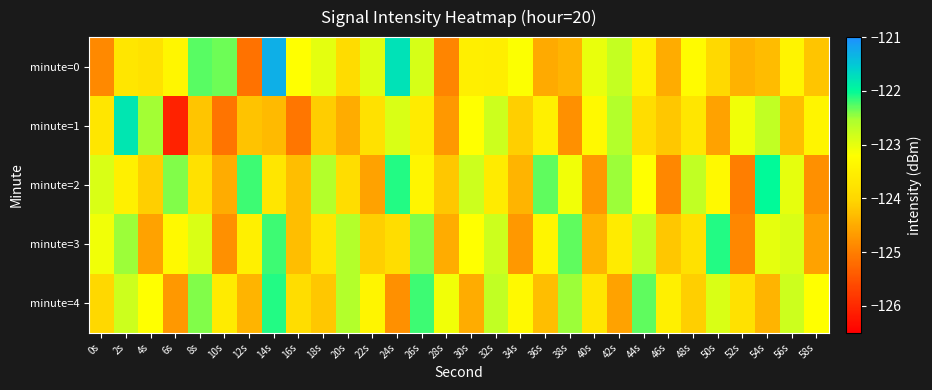

Reading left to right, transcribe all the data shown in this chart.

minute=0: 0s=-124.9	2s=-123.7	4s=-123.8	6s=-123.4	8s=-122.3	10s=-122.3	12s=-125.1	14s=-121.3	16s=-123.2	18s=-123.0	20s=-123.9	22s=-122.9	24s=-121.8	26s=-122.9	28s=-124.9	30s=-123.5	32s=-123.5	34s=-123.2	36s=-124.5	38s=-124.4	40s=-123.0	42s=-122.7	44s=-123.5	46s=-124.5	48s=-123.3	50s=-124.0	52s=-124.4	54s=-124.3	56s=-123.4	58s=-124.2
minute=1: 0s=-123.7	2s=-121.8	4s=-122.5	6s=-126.1	8s=-124.2	10s=-125.1	12s=-124.2	14s=-124.3	16s=-125.1	18s=-124.1	20s=-124.5	22s=-123.8	24s=-122.9	26s=-123.6	28s=-124.7	30s=-123.2	32s=-122.8	34s=-124.1	36s=-123.5	38s=-124.8	40s=-123.3	42s=-122.6	44s=-123.9	46s=-124.2	48s=-123.7	50s=-124.6	52s=-123.1	54s=-122.7	56s=-124.3	58s=-123.4
minute=2: 0s=-122.9	2s=-123.5	4s=-124.1	6s=-122.4	8s=-123.8	10s=-124.5	12s=-122.2	14s=-123.7	16s=-124.3	18s=-122.6	20s=-123.9	22s=-124.6	24s=-122.1	26s=-123.4	28s=-124.2	30s=-122.8	32s=-123.6	34s=-124.4	36s=-122.3	38s=-123.1	40s=-124.7	42s=-122.5	44s=-123.2	46s=-124.9	48s=-122.7	50s=-123.3	52s=-125.0	54s=-122.0	56s=-123.0	58s=-124.8
minute=3: 0s=-123.1	2s=-122.5	4s=-124.6	6s=-123.3	8s=-122.9	10s=-124.8	12s=-123.5	14s=-122.2	16s=-124.3	18s=-123.7	20s=-122.6	22s=-124.1	24s=-123.9	26s=-122.4	28s=-124.5	30s=-123.2	32s=-122.8	34s=-124.7	36s=-123.4	38s=-122.3	40s=-124.4	42s=-123.6	44s=-122.7	46s=-124.2	48s=-123.8	50s=-122.1	52s=-124.9	54s=-123.0	56s=-122.9	58s=-124.6
minute=4: 0s=-124.0	2s=-122.8	4s=-123.2	6s=-124.7	8s=-122.4	10s=-123.6	12s=-124.4	14s=-122.1	16s=-123.9	18s=-124.2	20s=-122.6	22s=-123.4	24s=-124.8	26s=-122.2	28s=-123.1	30s=-124.5	32s=-122.7	34s=-123.3	36s=-124.3	38s=-122.5	40s=-123.7	42s=-124.6	44s=-122.3	46s=-123.5	48s=-124.1	50s=-122.9	52s=-123.8	54s=-124.4	56s=-122.8	58s=-123.2